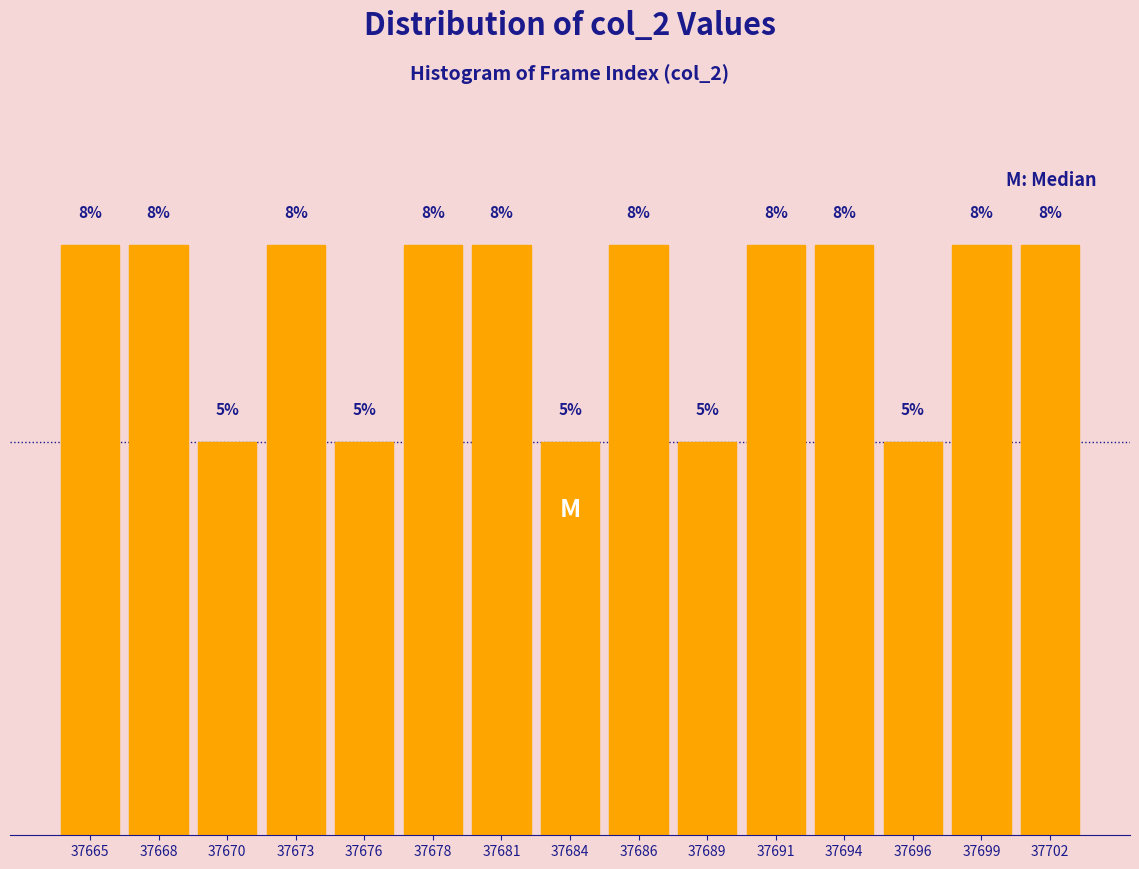

Does the chart contain any negative values?

No